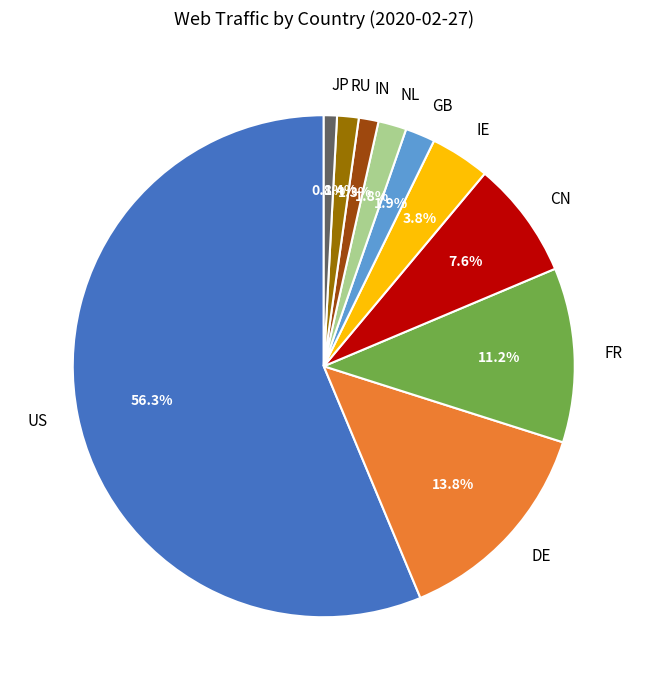

What percentage do RU and DE together represent?

15.2%